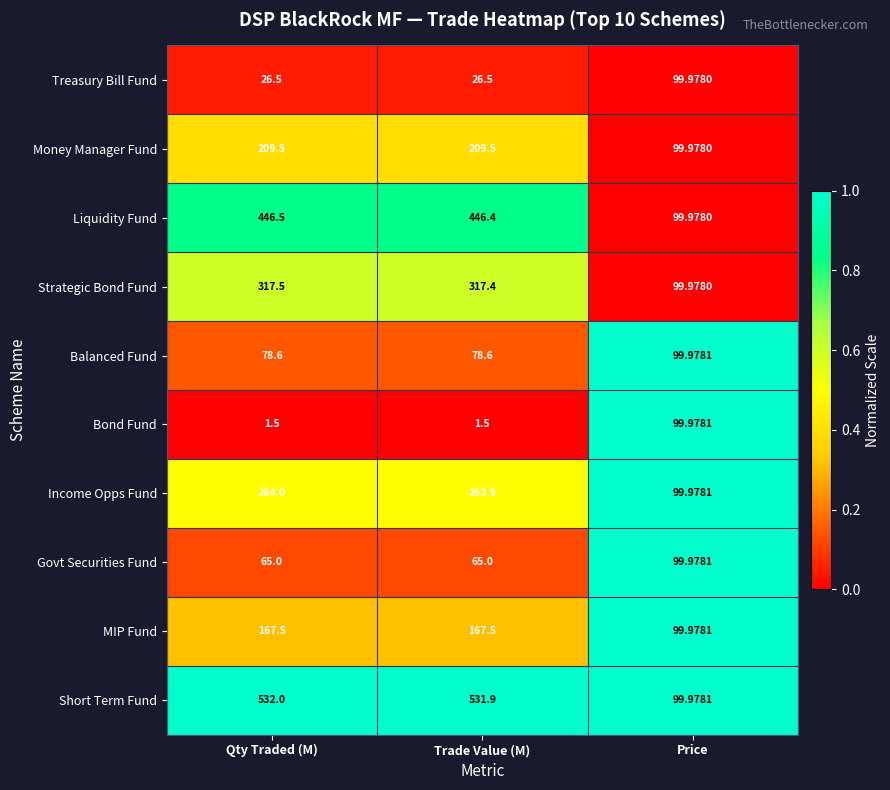

Which series has the widest spread of values?

Short Term Fund